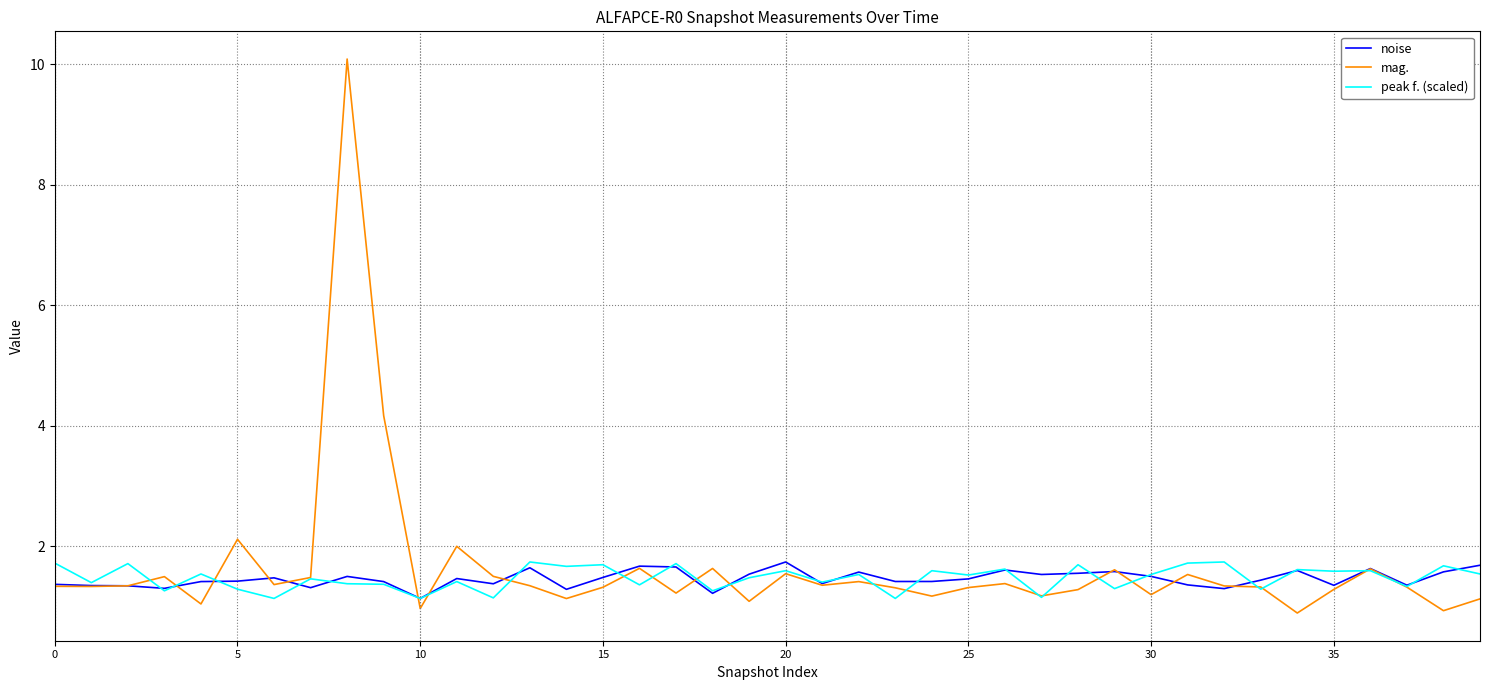

What is the lowest value of the peak f. (scaled) series?

1.1